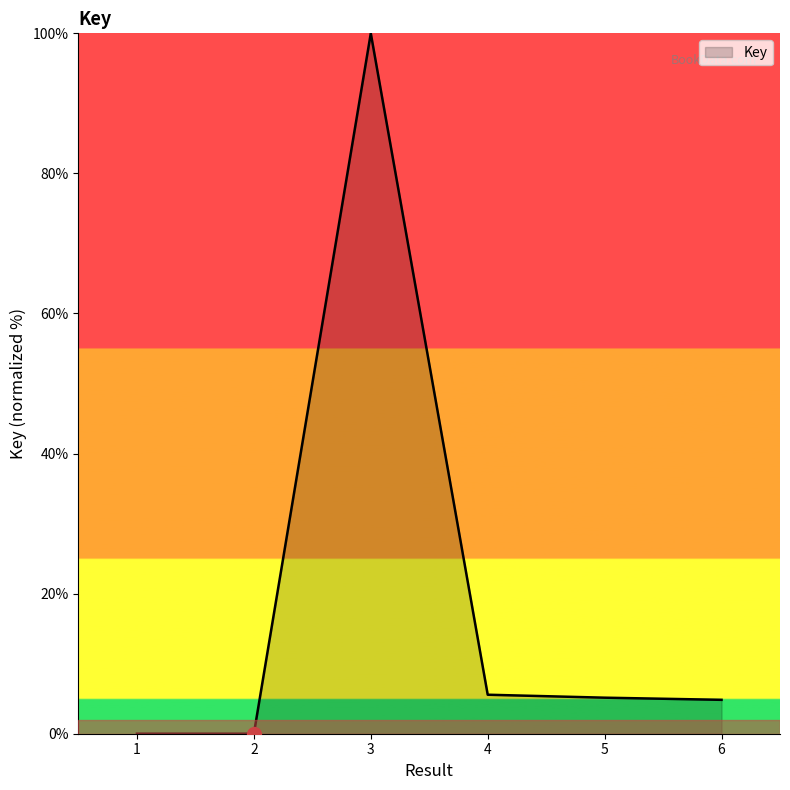

How many lines are shown in the chart?

1